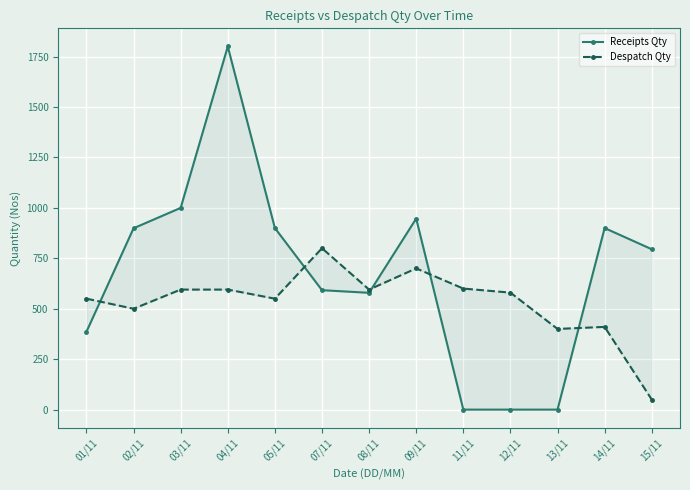

True or false: Despatch Qty has a value of 550 at 01/11.

True